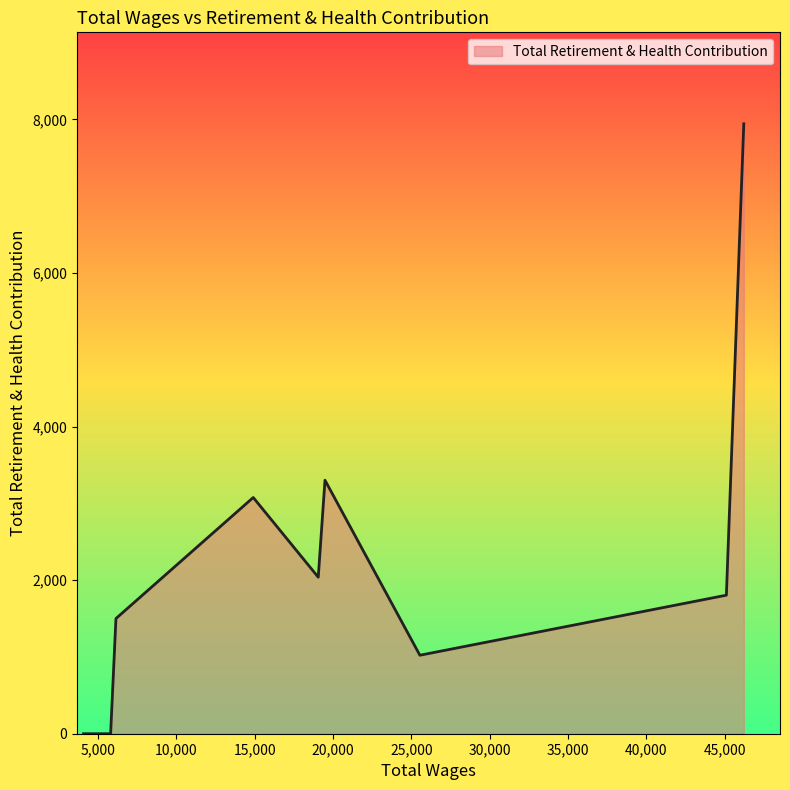

What is the greatest value displayed?

7942